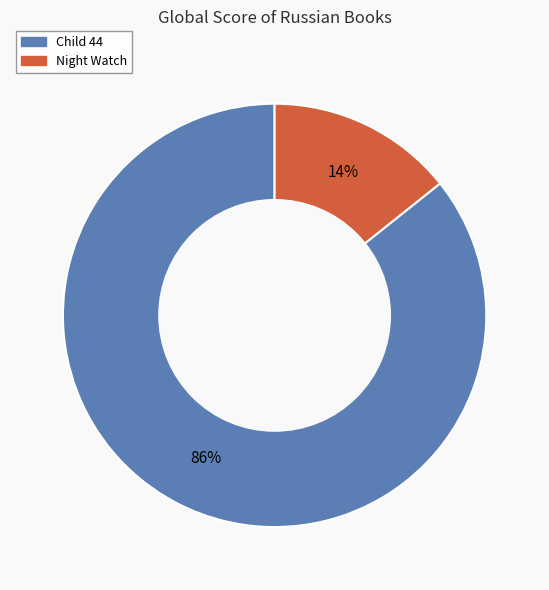

To the nearest percent, what portion does Night Watch represent?

14%